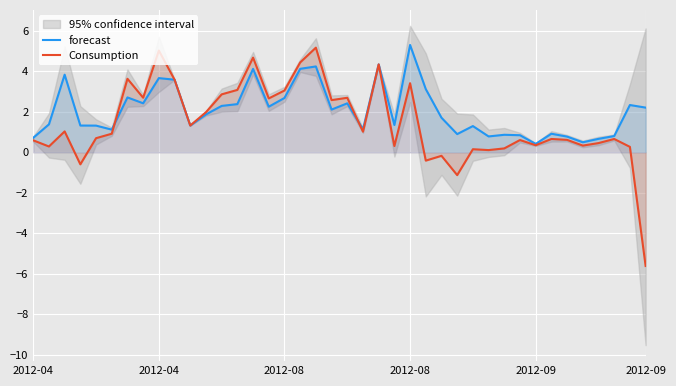

How many lines are shown in the chart?

2